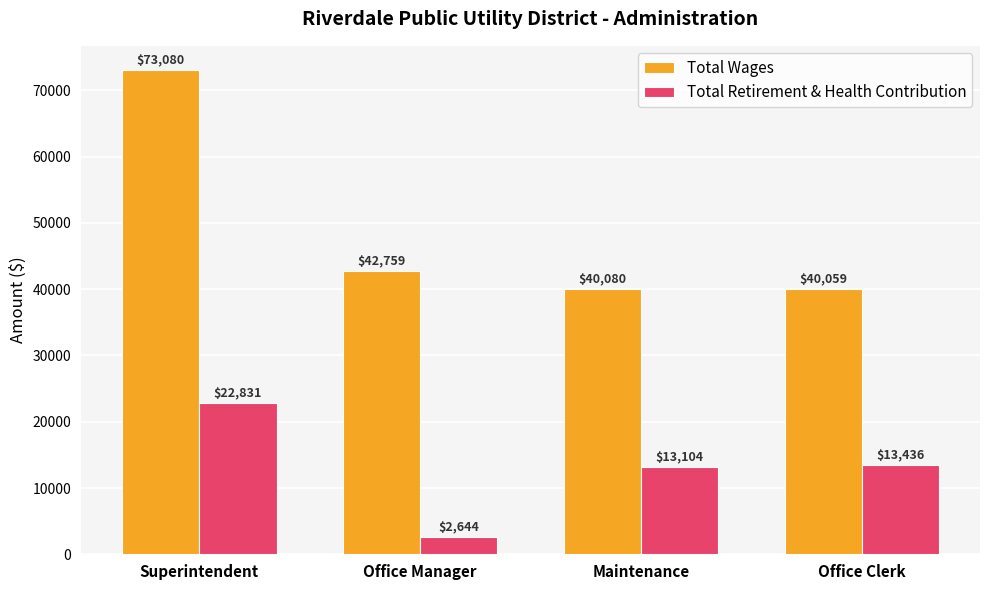

What is the sum of all Total Retirement & Health Contribution values?

52015